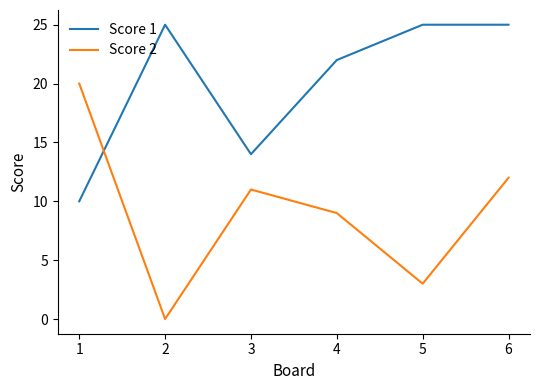

Where does the Score 2 series first go above 11?

1